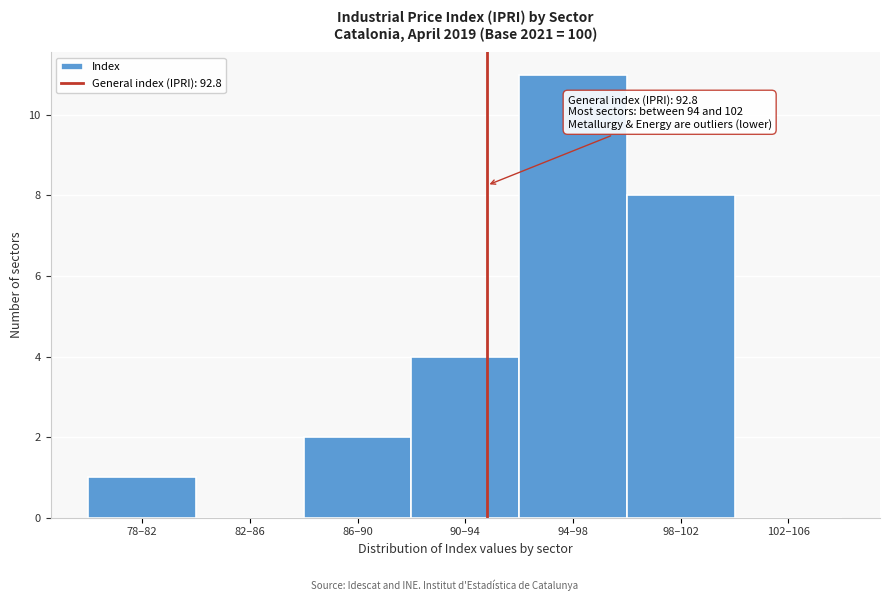

Reading right to left, transcribe all the data shown in this chart.

102–106=0	98–102=8	94–98=11	90–94=4	86–90=2	82–86=0	78–82=1